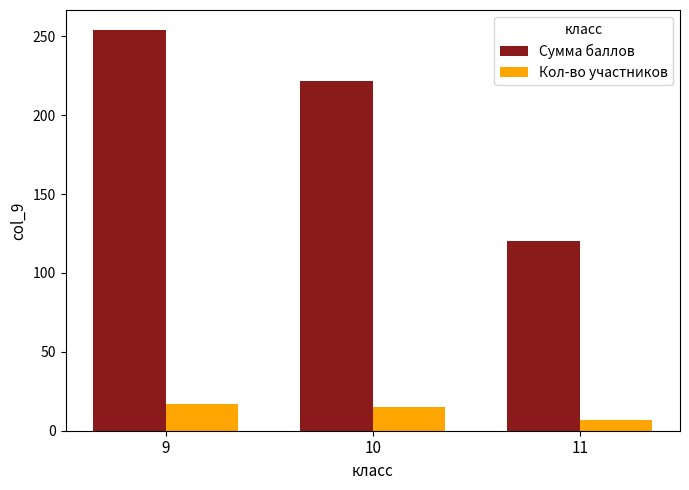

Which category has the highest value across all series?

9